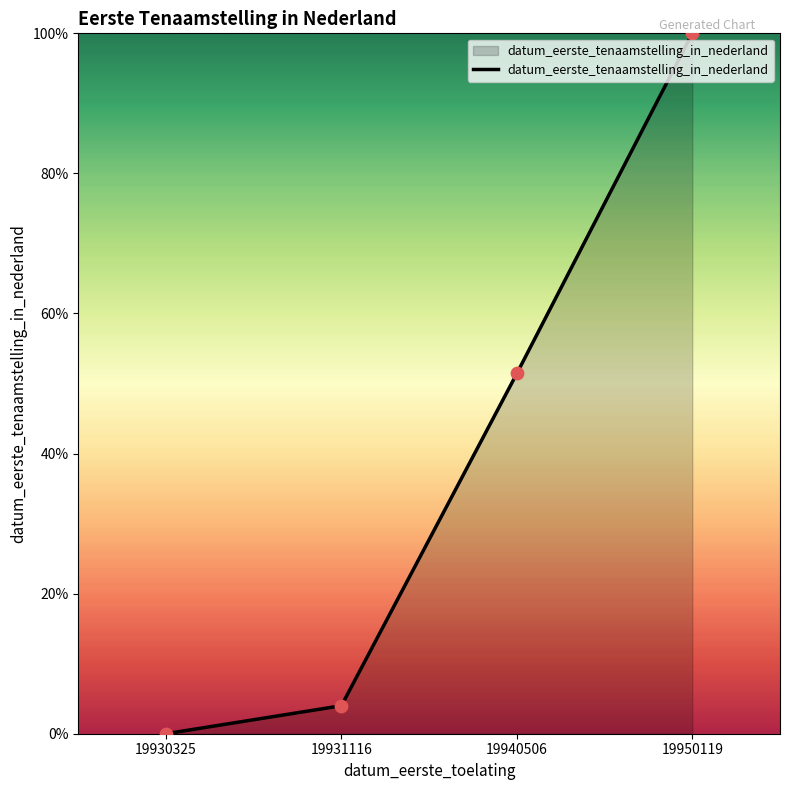

Which has a higher value, 19940506 or 19930325?

19940506